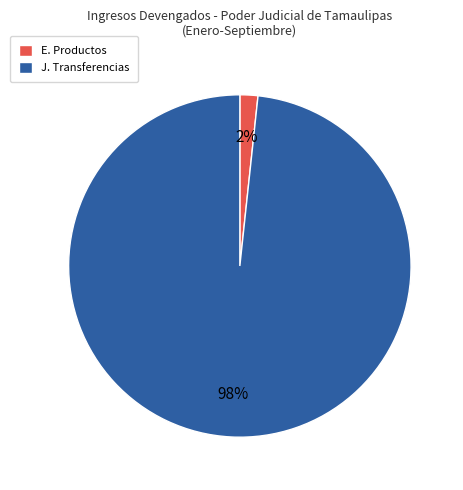

Is E. Productos the majority of the pie?

No